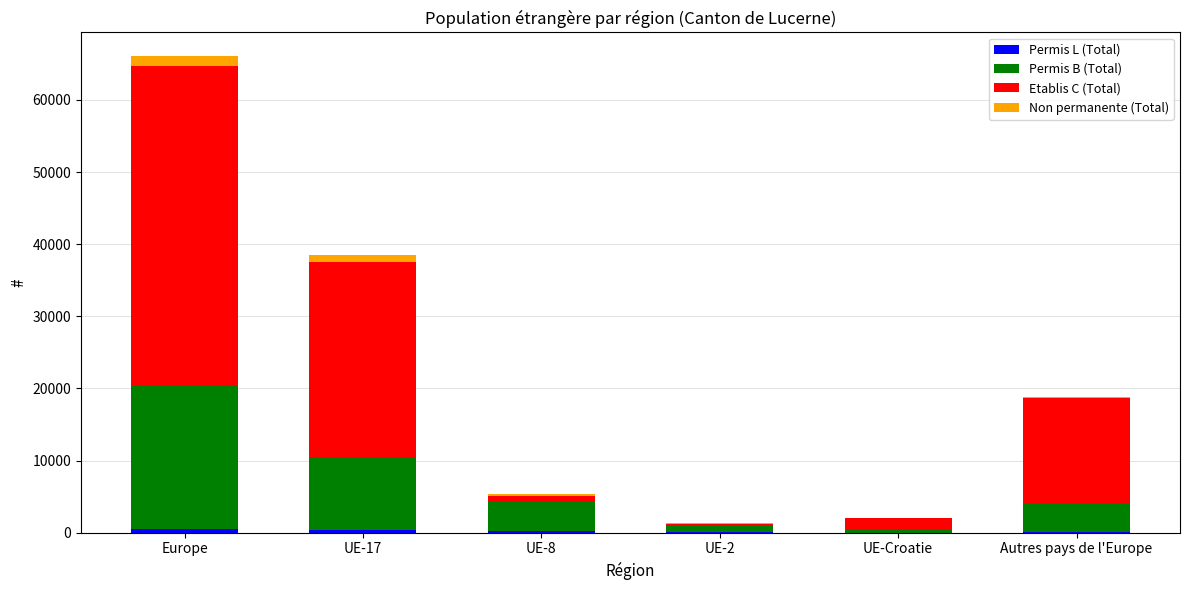

At which category is the sum across all series the highest?

Europe